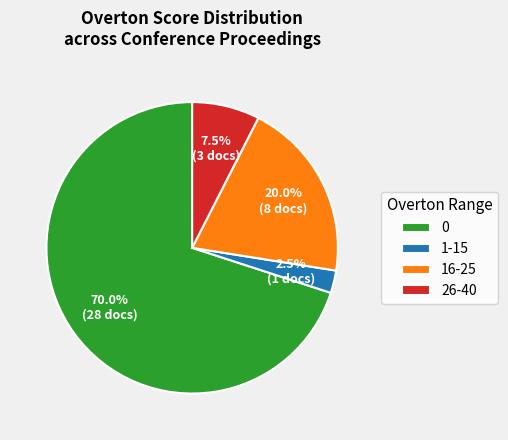

Approximately how many times larger is the value at 1-15 compared to 26-40?

0.3